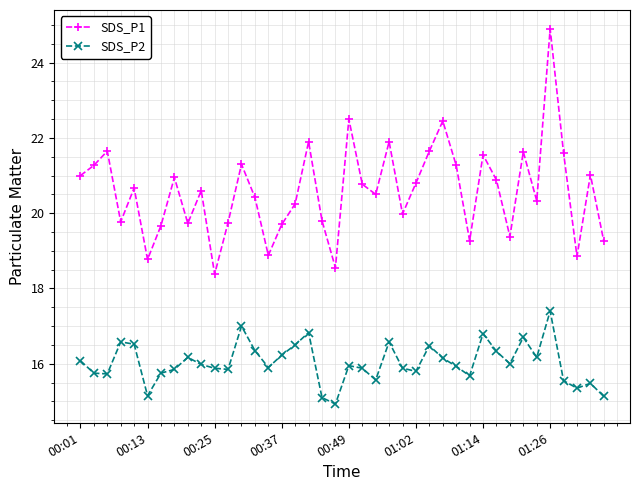

What is the value of the SDS_P2 point at the 16th from the left?

16.2